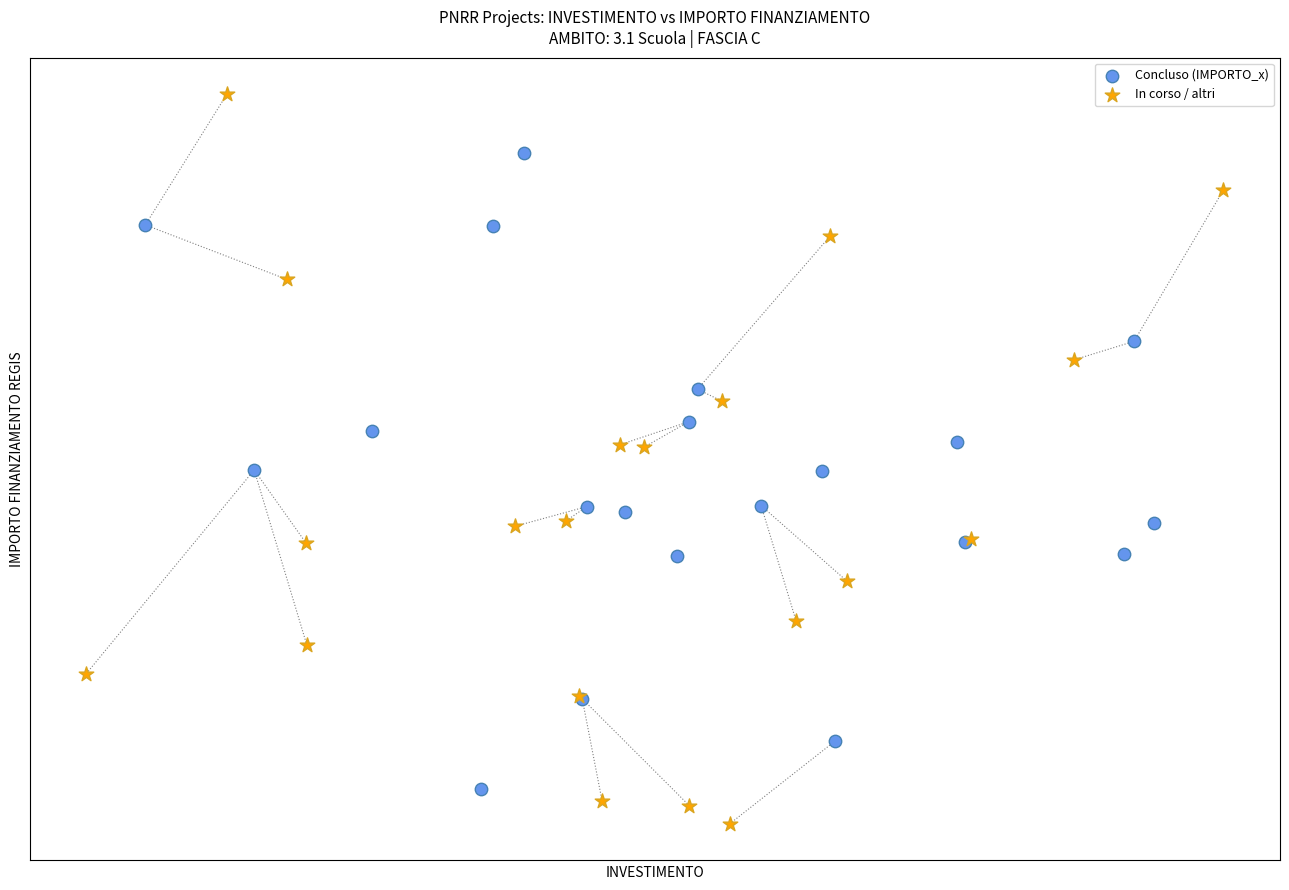

Which series contains the lowest Y value?

In corso / altri